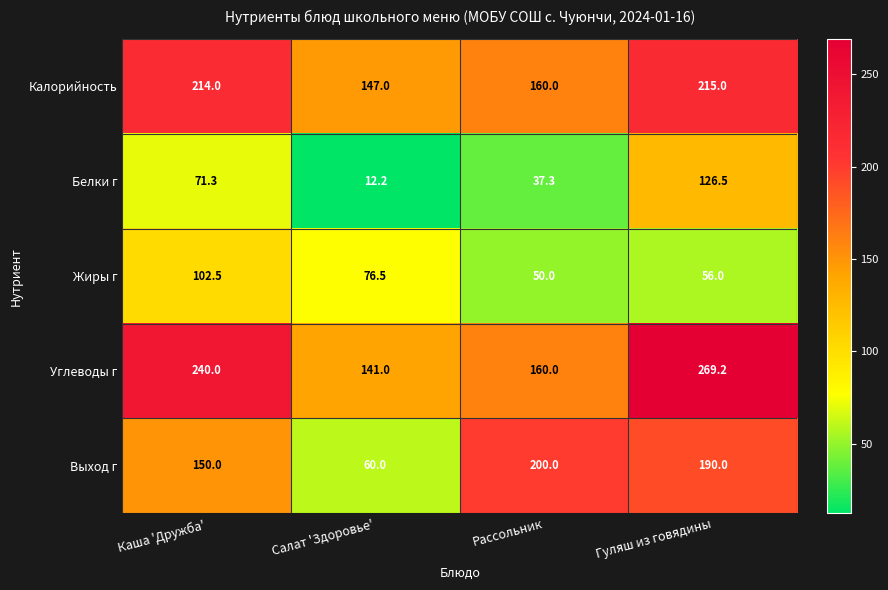

How many data points does each series have?

4